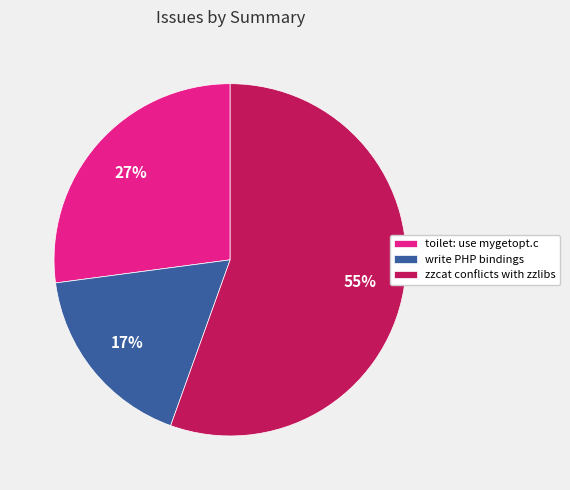

To the nearest percent, what is the average slice percentage?

33%